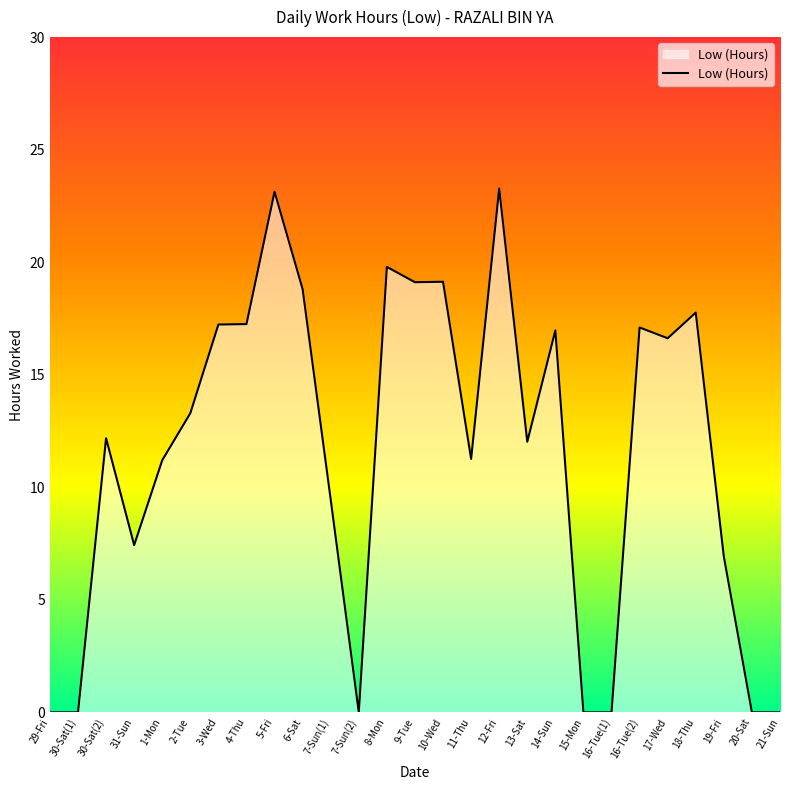

What is the approximate value at 6-Sat?

18.8